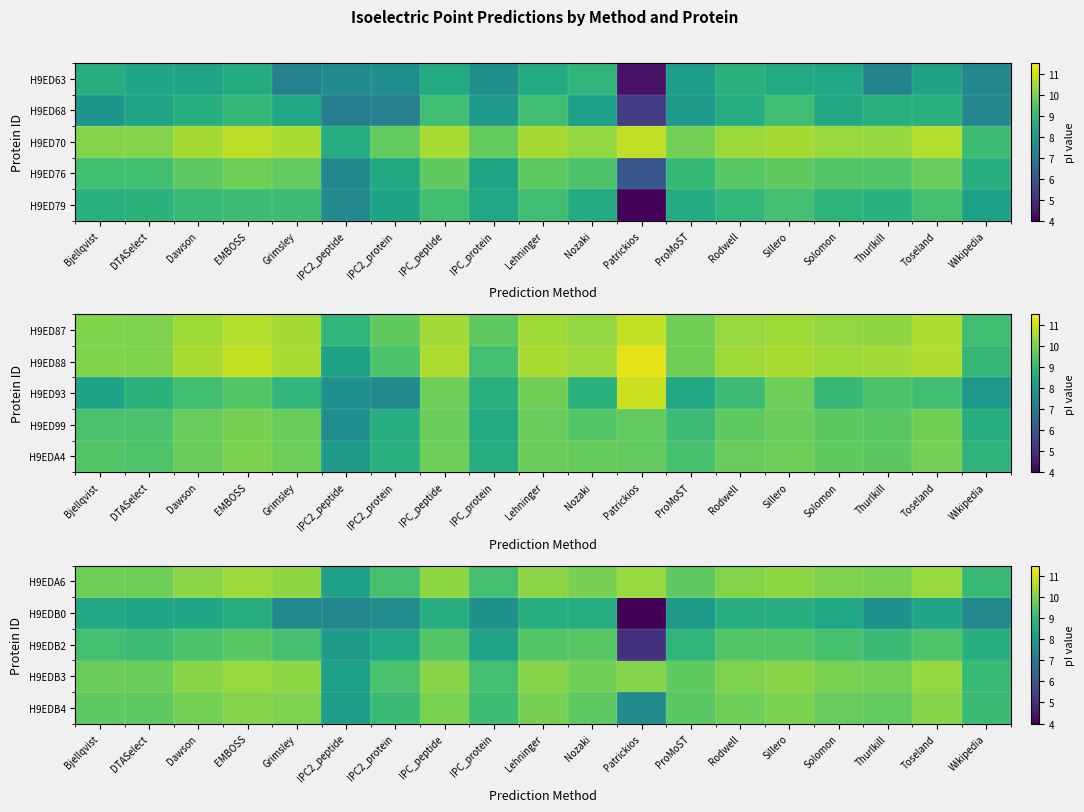

Which label corresponds to the largest value in the chart?

EMBOSS